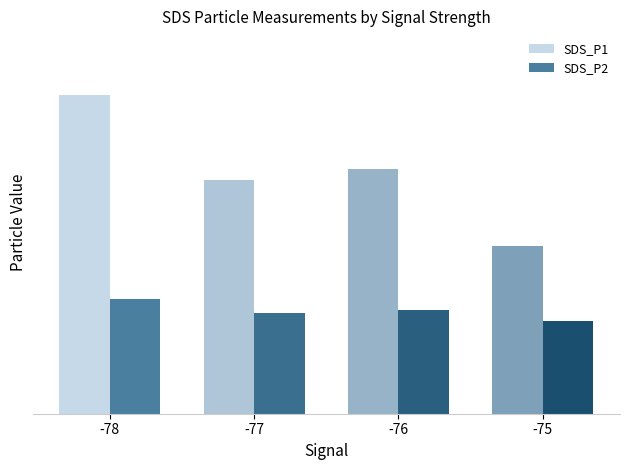

What is the difference between the SDS_P1 values at -78 and -75?

6.3